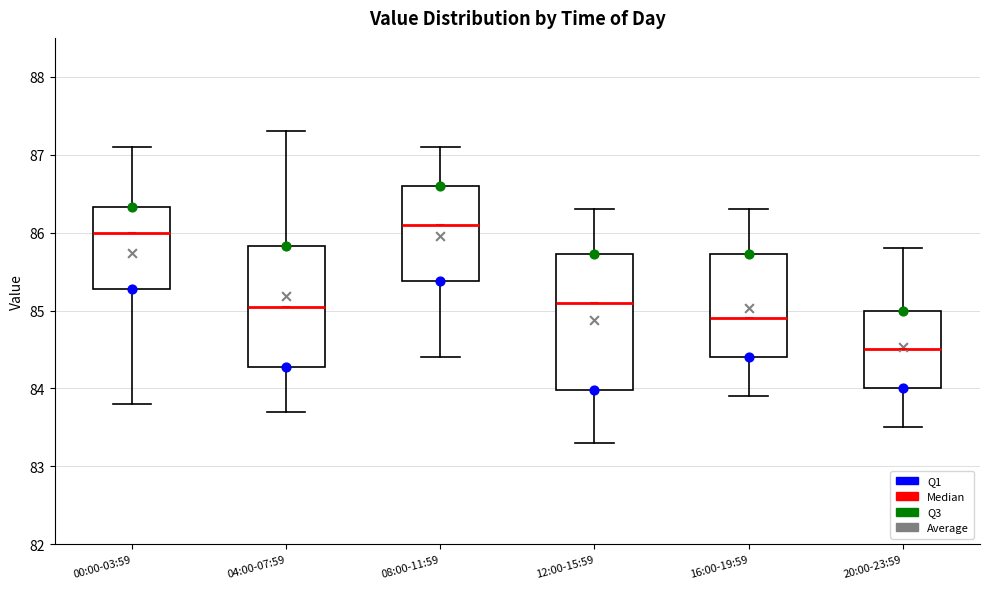

Reading left to right, transcribe this box plot: for each box, give where its median line is, the range the box spans, and where its two whiskers end, as read against the y-axis. The values are not printed on the chart, so give them approximately, as read against the axis.

00:00-03:59: median 86.0, box 85.3 to 86.3, whiskers 83.8 to 87.1
04:00-07:59: median 85.1, box 84.3 to 85.8, whiskers 83.7 to 87.3
08:00-11:59: median 86.1, box 85.4 to 86.6, whiskers 84.4 to 87.1
12:00-15:59: median 85.1, box 84.0 to 85.7, whiskers 83.3 to 86.3
16:00-19:59: median 84.9, box 84.4 to 85.7, whiskers 83.9 to 86.3
20:00-23:59: median 84.5, box 84.0 to 85.0, whiskers 83.5 to 85.8